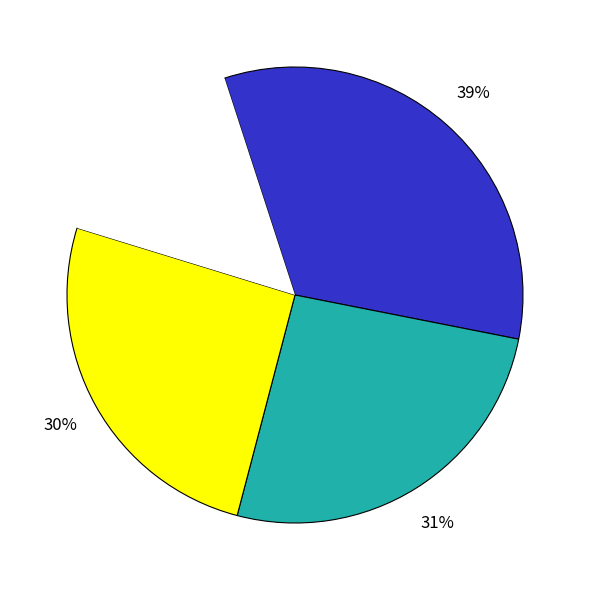

To the nearest percent, what is the average slice percentage?

33%